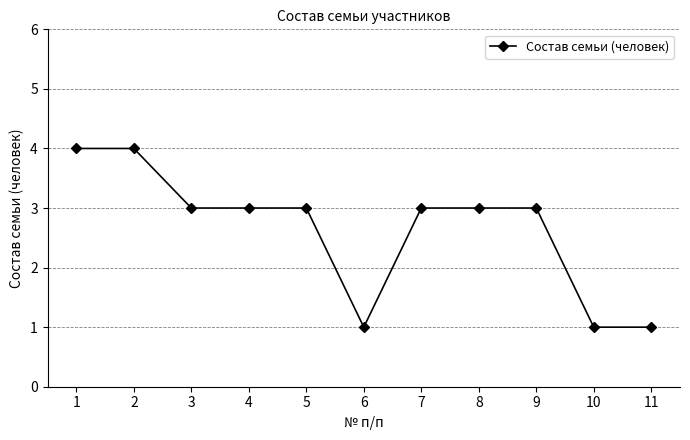

What value does the data have at 2?

4